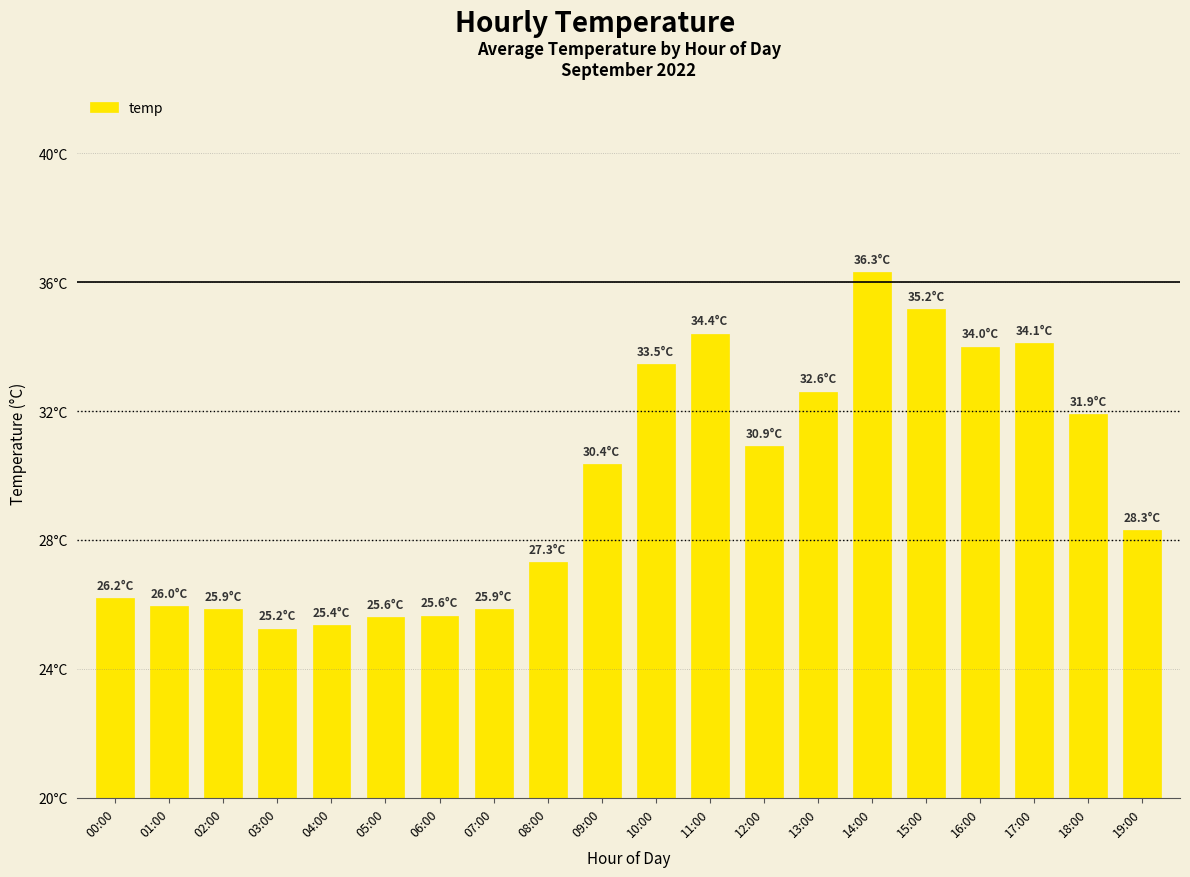

What is the label of the 14th bar from the left?

13:00